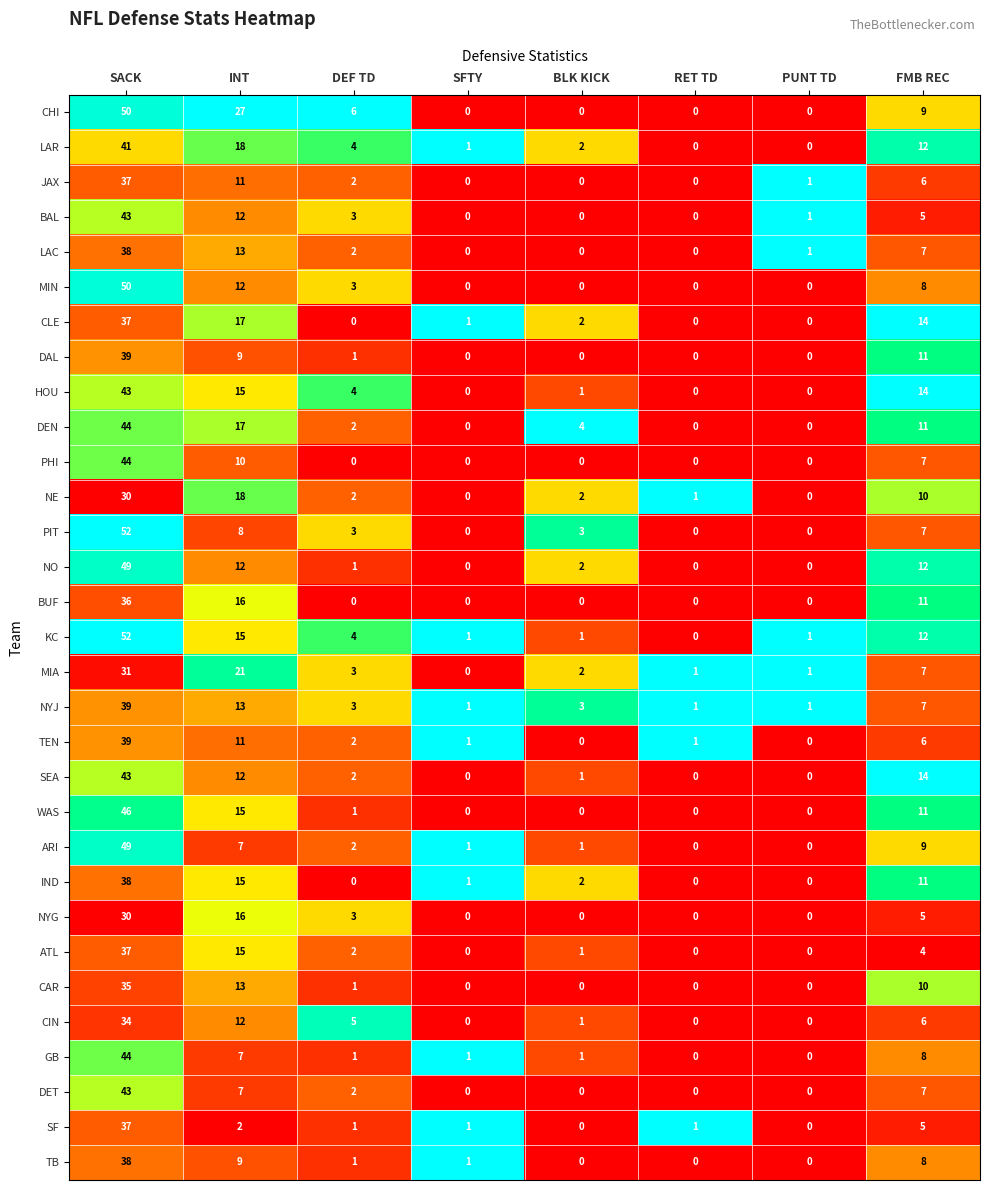

At which label does MIA first exceed 3?

SACK